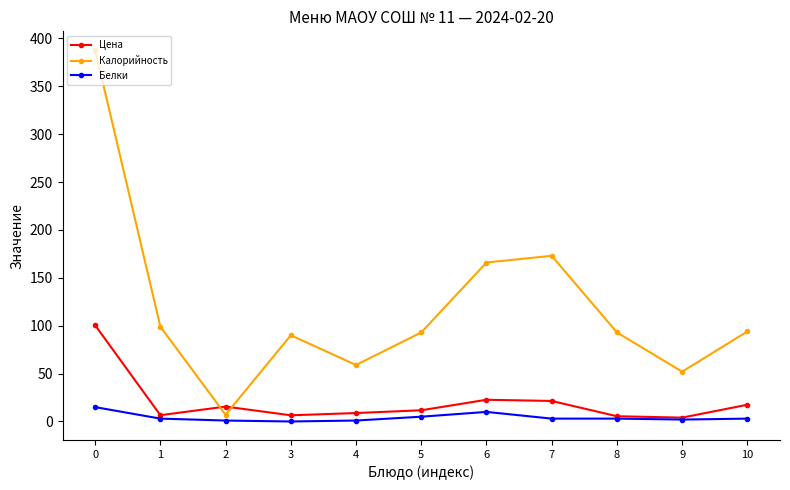

What is the difference between the highest and lowest values at 0?

373.0